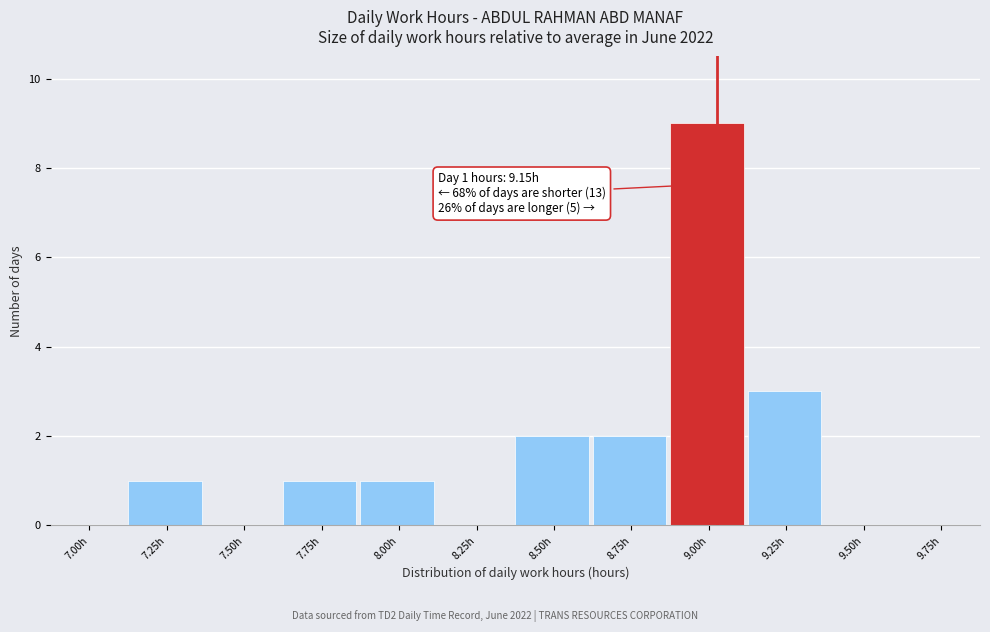

Reading right to left, what are all the values shown in this chart?

9.75h=0	9.50h=0	9.25h=3	9.00h=9	8.75h=2	8.50h=2	8.25h=0	8.00h=1	7.75h=1	7.50h=0	7.25h=1	7.00h=0